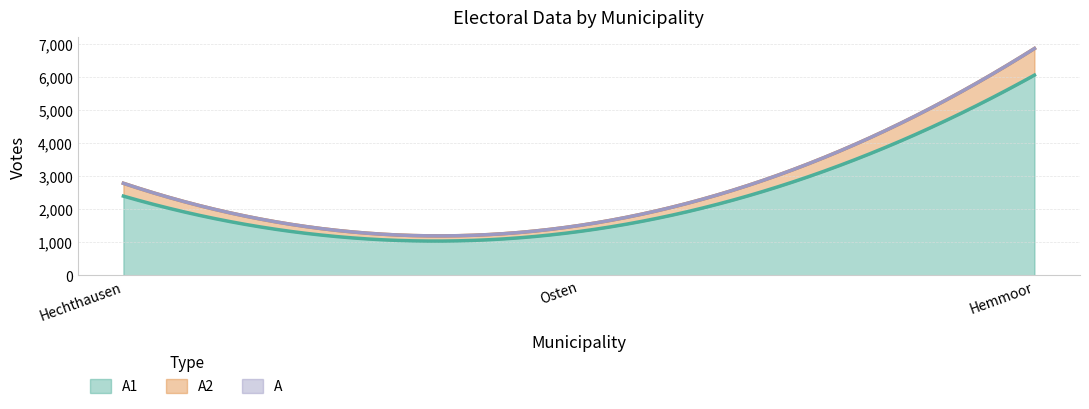

What is the lowest value of the A series?

1509